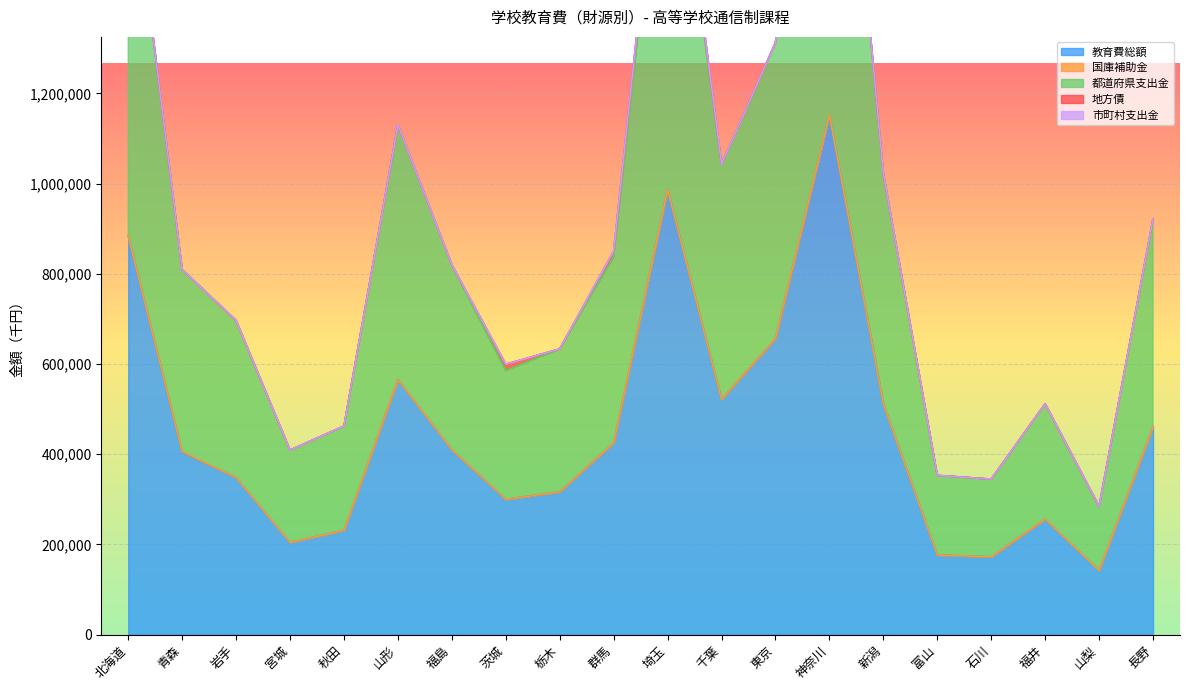

Which series has the largest total across all categories?

教育費総額